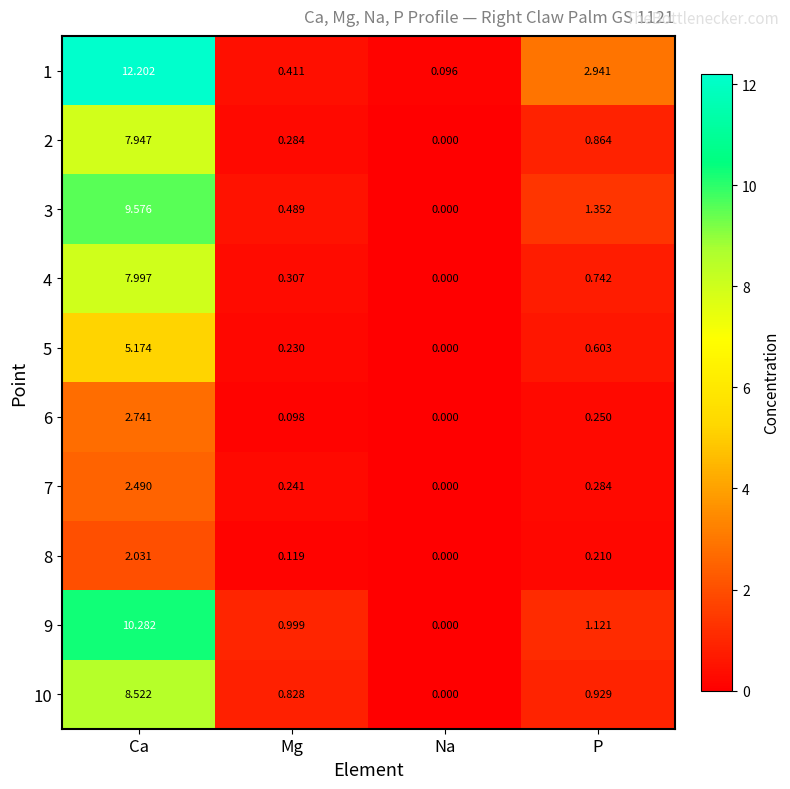

At how many categories does at least one series exceed 3?

1